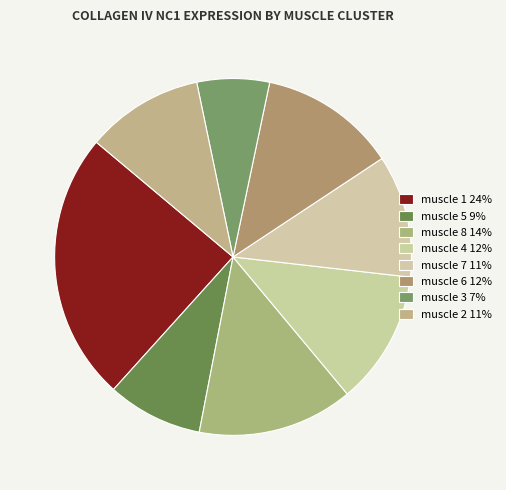

How many segments does this pie chart have?

8